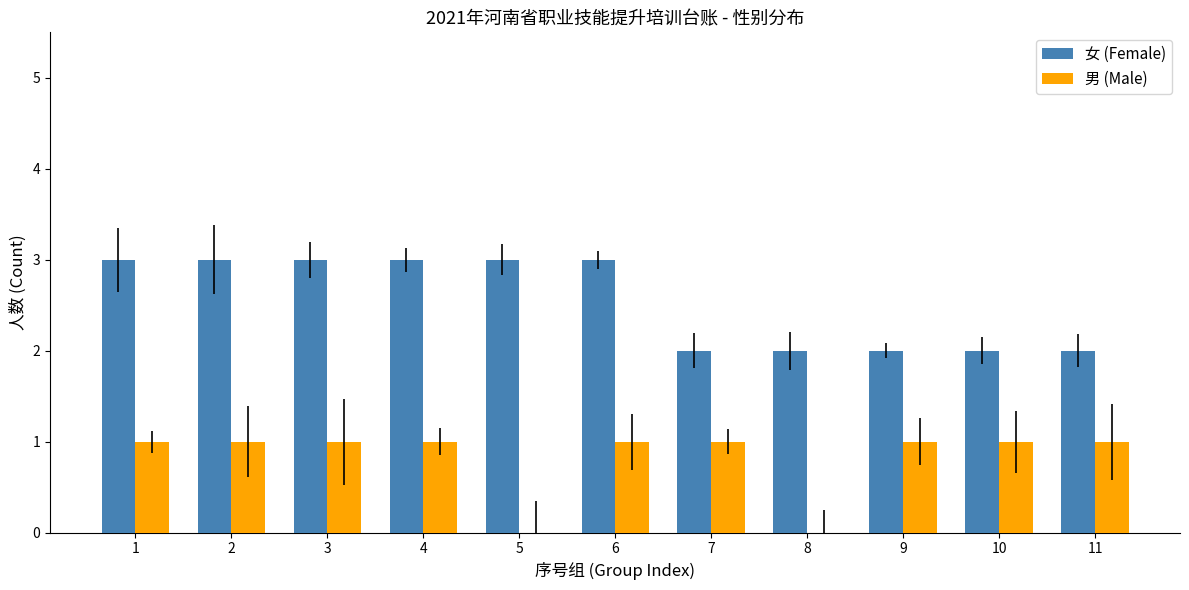

Is the value of 男 (Male) at 1 greater than the value of 女 (Female) at 2?

No